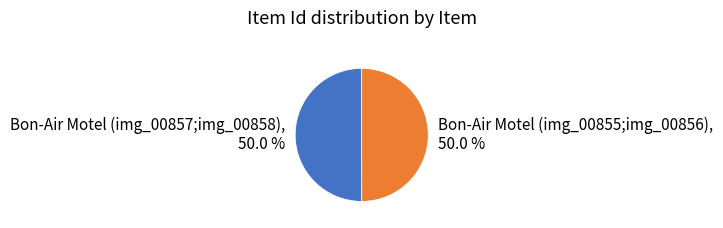

The Bon-Air Motel (img_00855;img_00856) slice represents 50% of the pie. True or false?

True